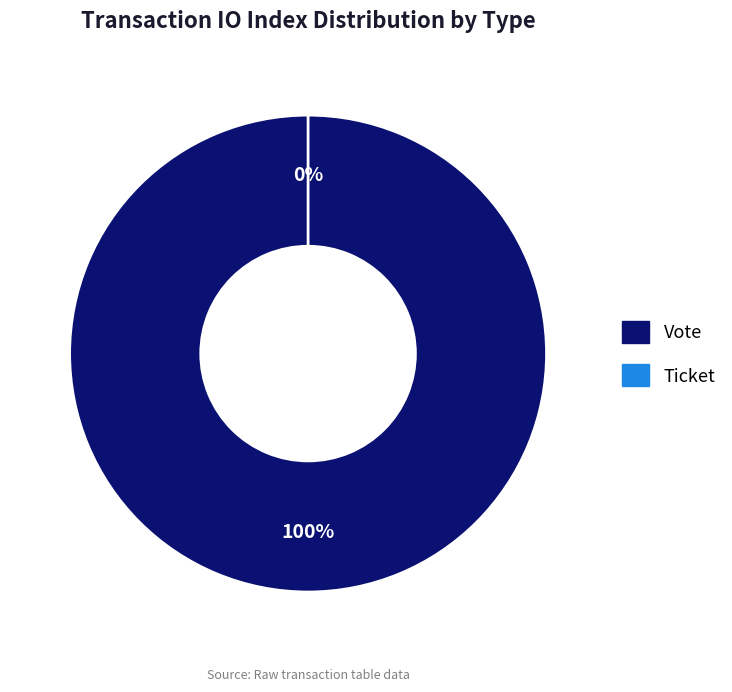

The Vote slice represents 100% of the pie. True or false?

True